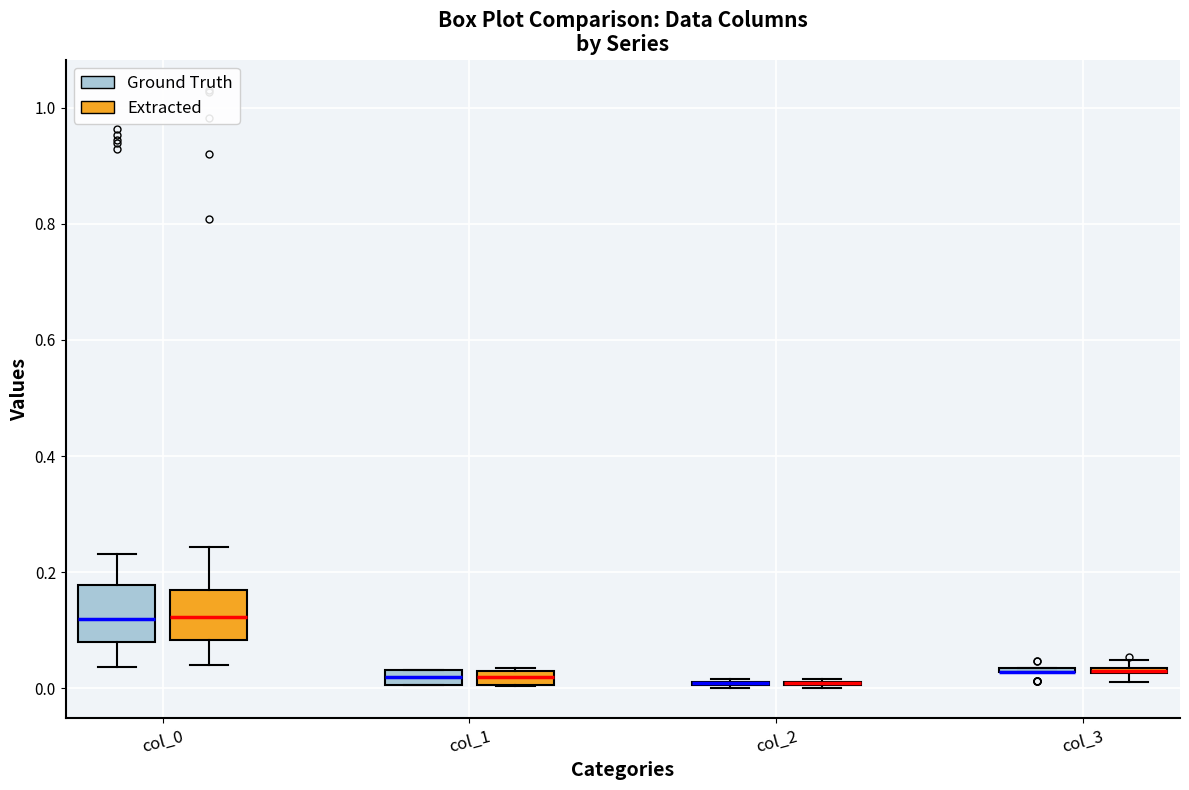

Where is the lower edge of the box for col_0 (Extracted) on the y-axis? The values are not printed on the chart, so give them approximately, as read against the axis.

0.08